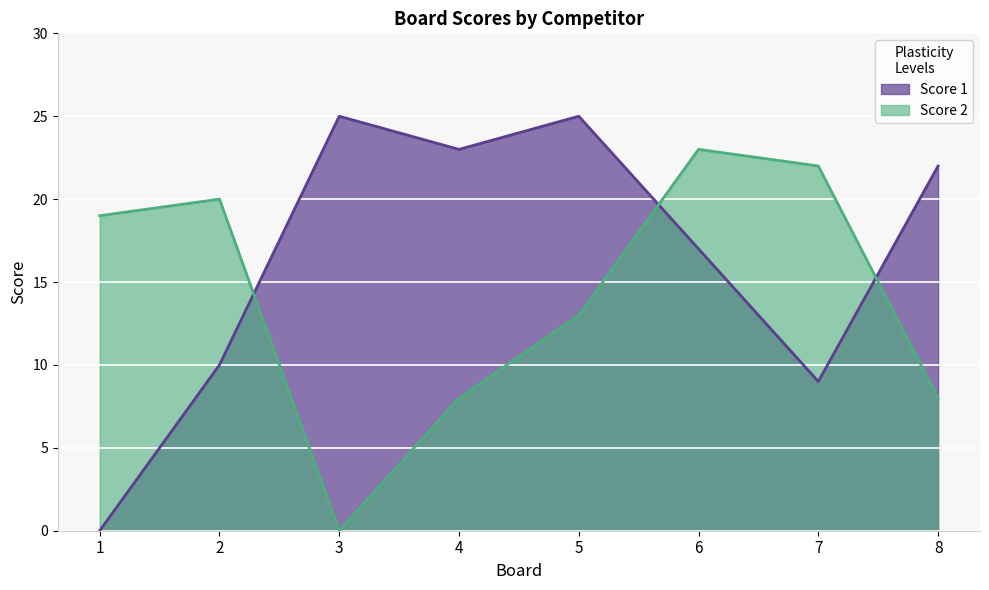

Rank the series at 1 from lowest to highest value.

Score 1, Score 2